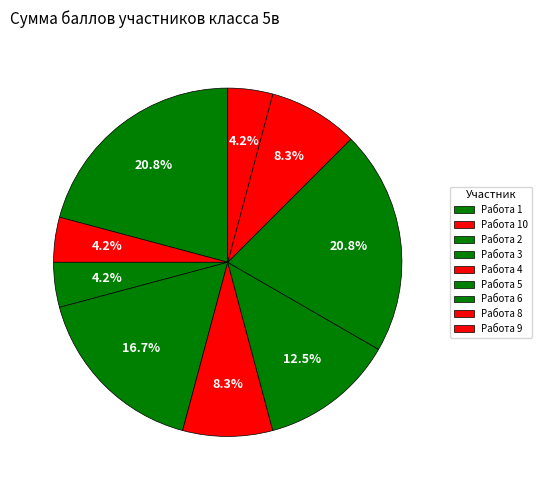

How many segments does this pie chart have?

9